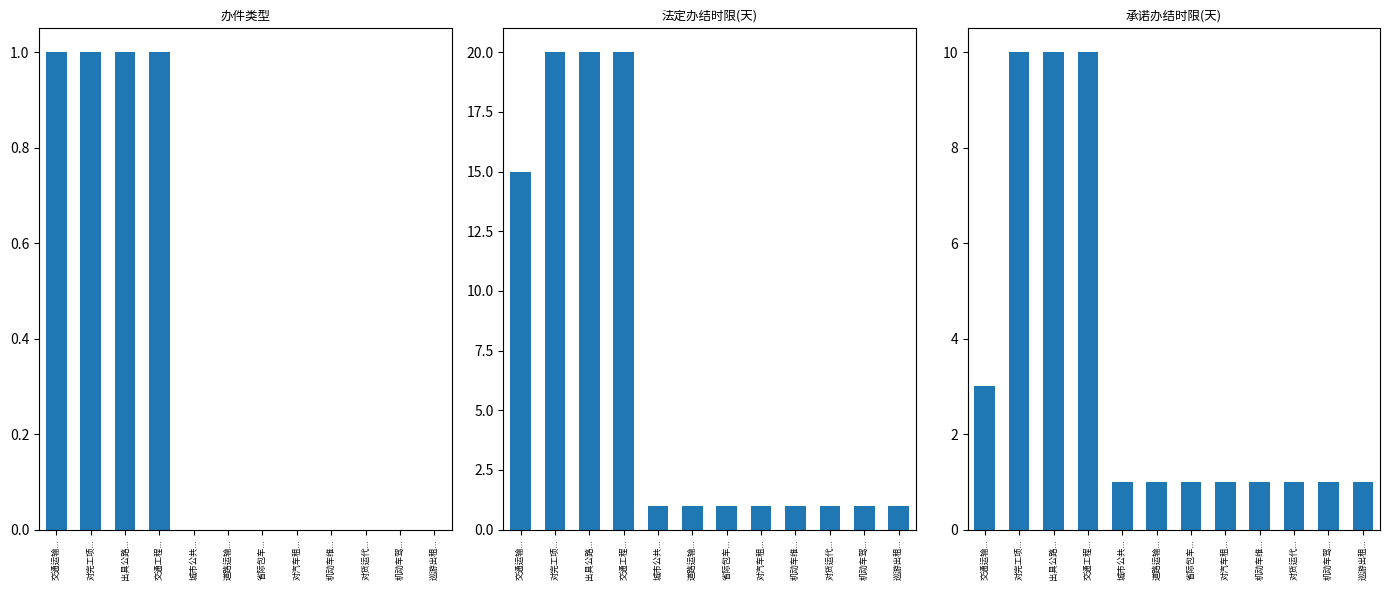

Reading left to right, list all the values displayed in this chart.

办件类型: 交通运输...=1	对完工项...=1	出具公路...=1	交通工程...=1	城市公共...=0	道路运输...=0	省际包车...=0	对汽车租...=0	机动车维...=0	对货运代...=0	机动车驾...=0	巡游出租...=0
法定办结时限(天): 交通运输...=15	对完工项...=20	出具公路...=20	交通工程...=20	城市公共...=1	道路运输...=1	省际包车...=1	对汽车租...=1	机动车维...=1	对货运代...=1	机动车驾...=1	巡游出租...=1
承诺办结时限(天): 交通运输...=3	对完工项...=10	出具公路...=10	交通工程...=10	城市公共...=1	道路运输...=1	省际包车...=1	对汽车租...=1	机动车维...=1	对货运代...=1	机动车驾...=1	巡游出租...=1